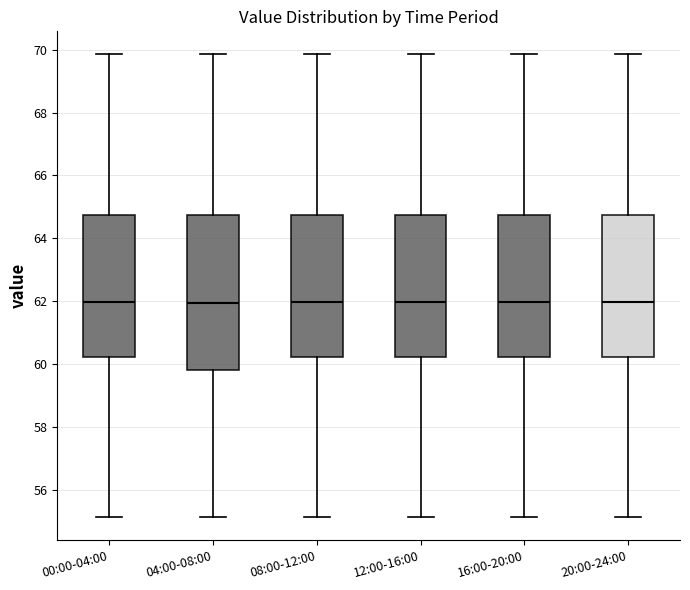

Comparing the boxes themselves (not the whiskers), which one is the tallest?

04:00-08:00